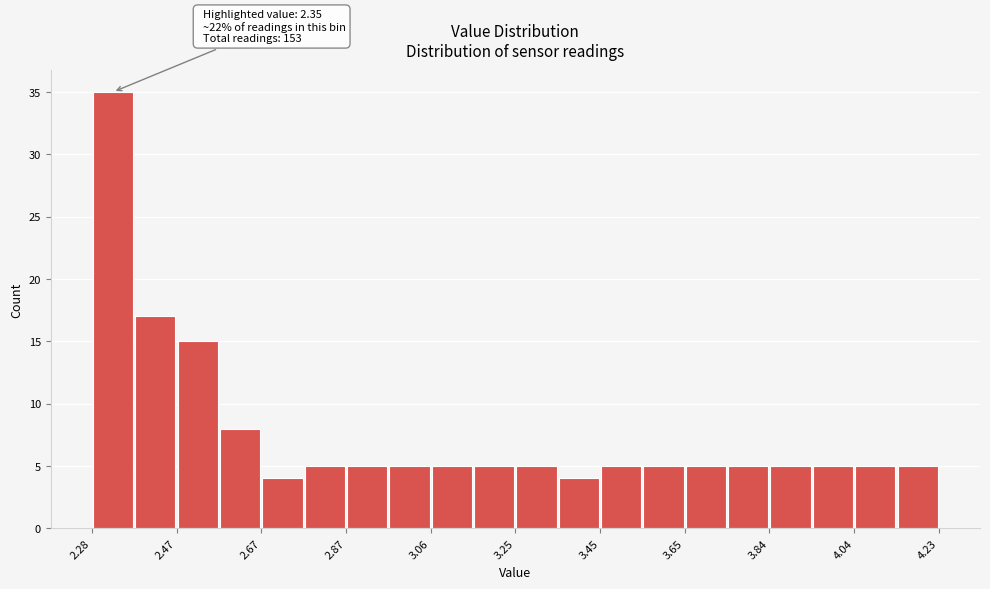

Over which range of the x-axis is the bar tallest?

2.28 to 2.38